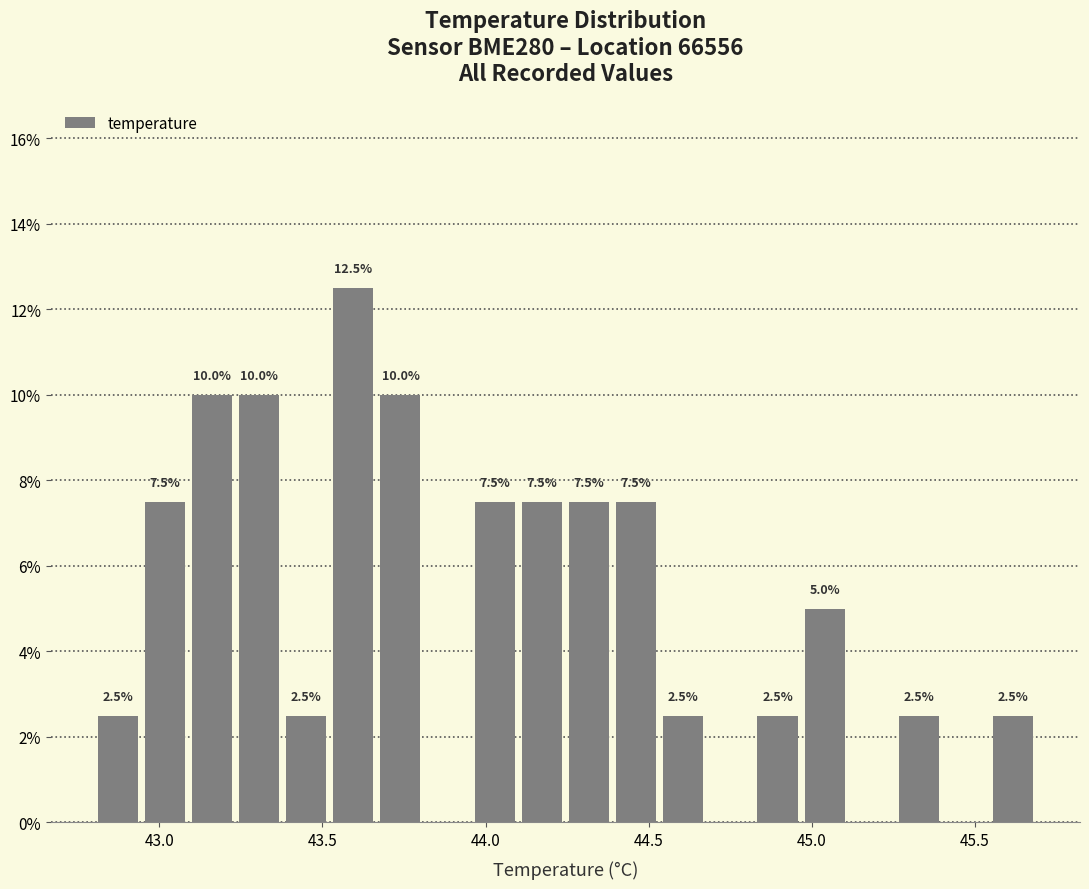

Around what value on the x-axis is the tallest bar? Give the approximate position of its centre, as read against the axis.

43.60